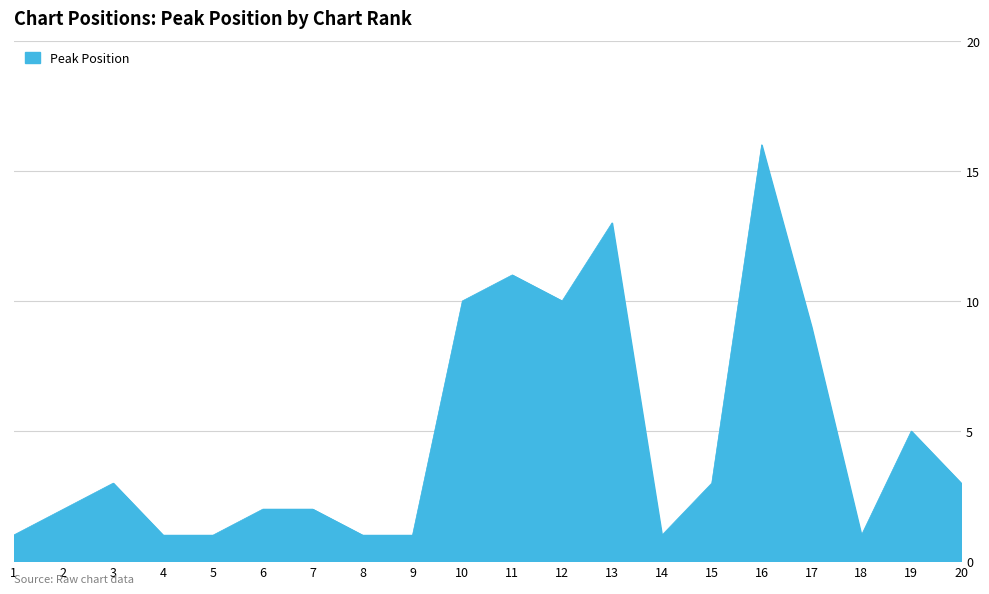

True or false: the data shows 2 at 4.

False